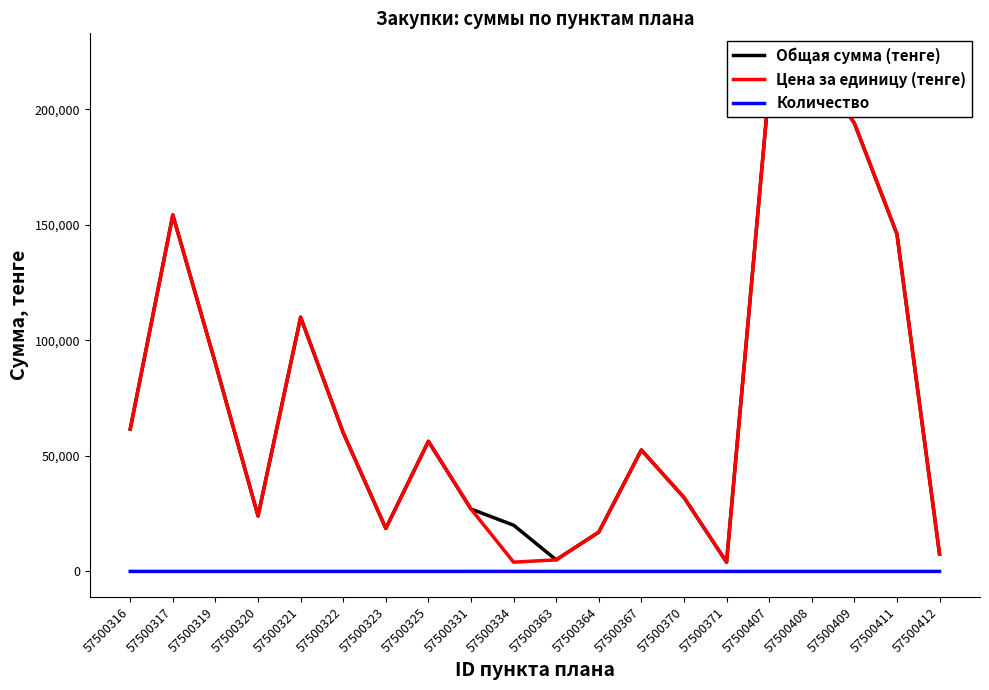

What is the approximate value of Общая сумма (тенге) at 57500323?

18600.0